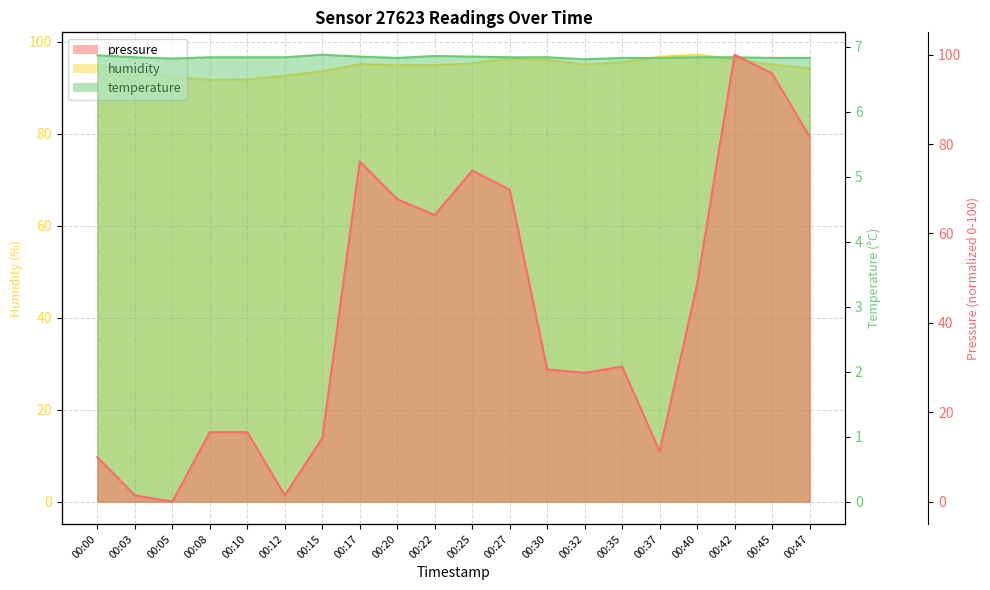

Reading left to right, transcribe all the data shown in this chart.

pressure: 00:00=9.9	00:03=1.4	00:05=0.0	00:08=15.5	00:10=15.5	00:12=1.4	00:15=14.2	00:17=76.1	00:20=67.7	00:22=64.1	00:25=74.1	00:27=69.8	00:30=29.6	00:32=28.8	00:35=30.2	00:37=11.2	00:40=48.6	00:42=100.0	00:45=95.8	00:47=81.7
humidity: 00:00=95.0	00:03=93.4	00:05=92.4	00:08=91.7	00:10=91.8	00:12=92.6	00:15=93.6	00:17=95.1	00:20=94.9	00:22=94.9	00:25=95.3	00:27=96.3	00:30=96.1	00:32=95.0	00:35=95.5	00:37=96.7	00:40=97.2	00:42=96.2	00:45=95.0	00:47=94.3
temperature: 00:00=6.9	00:03=6.8	00:05=6.8	00:08=6.8	00:10=6.8	00:12=6.8	00:15=6.9	00:17=6.8	00:20=6.8	00:22=6.9	00:25=6.8	00:27=6.8	00:30=6.8	00:32=6.8	00:35=6.8	00:37=6.8	00:40=6.8	00:42=6.8	00:45=6.8	00:47=6.8